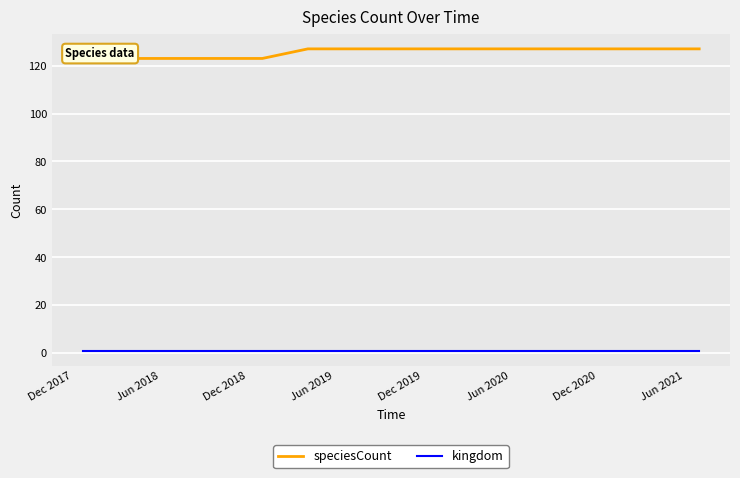

True or false: speciesCount and kingdom cross at least once.

False